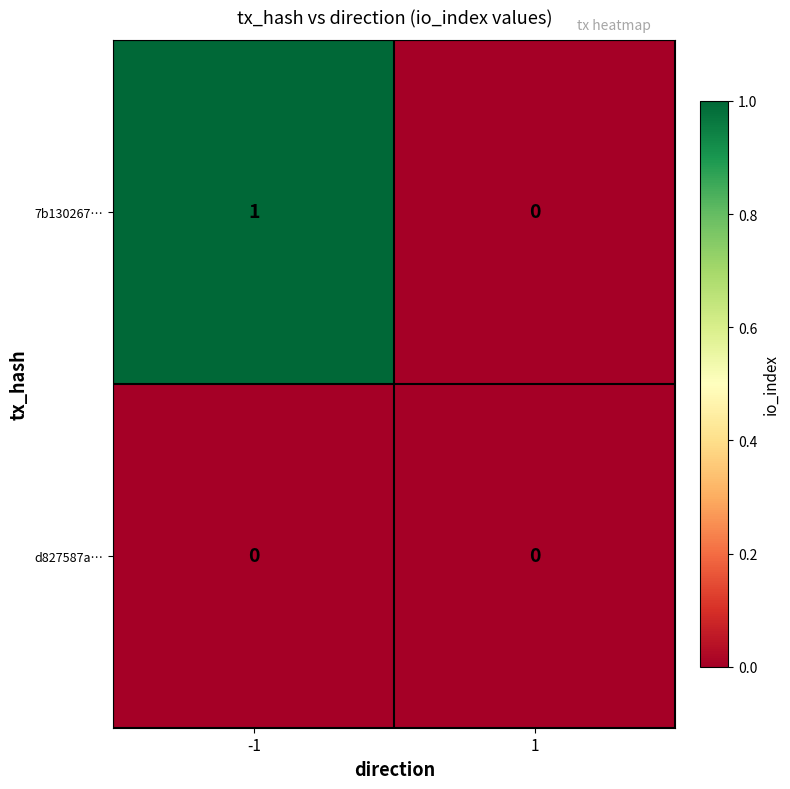

List the series in order of their peak value, highest first.

7b130267…, d827587a…